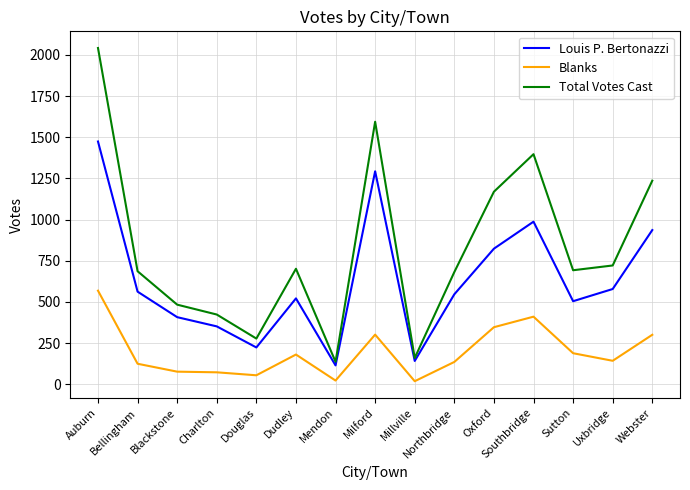

True or false: Total Votes Cast and Louis P. Bertonazzi cross at least once.

False